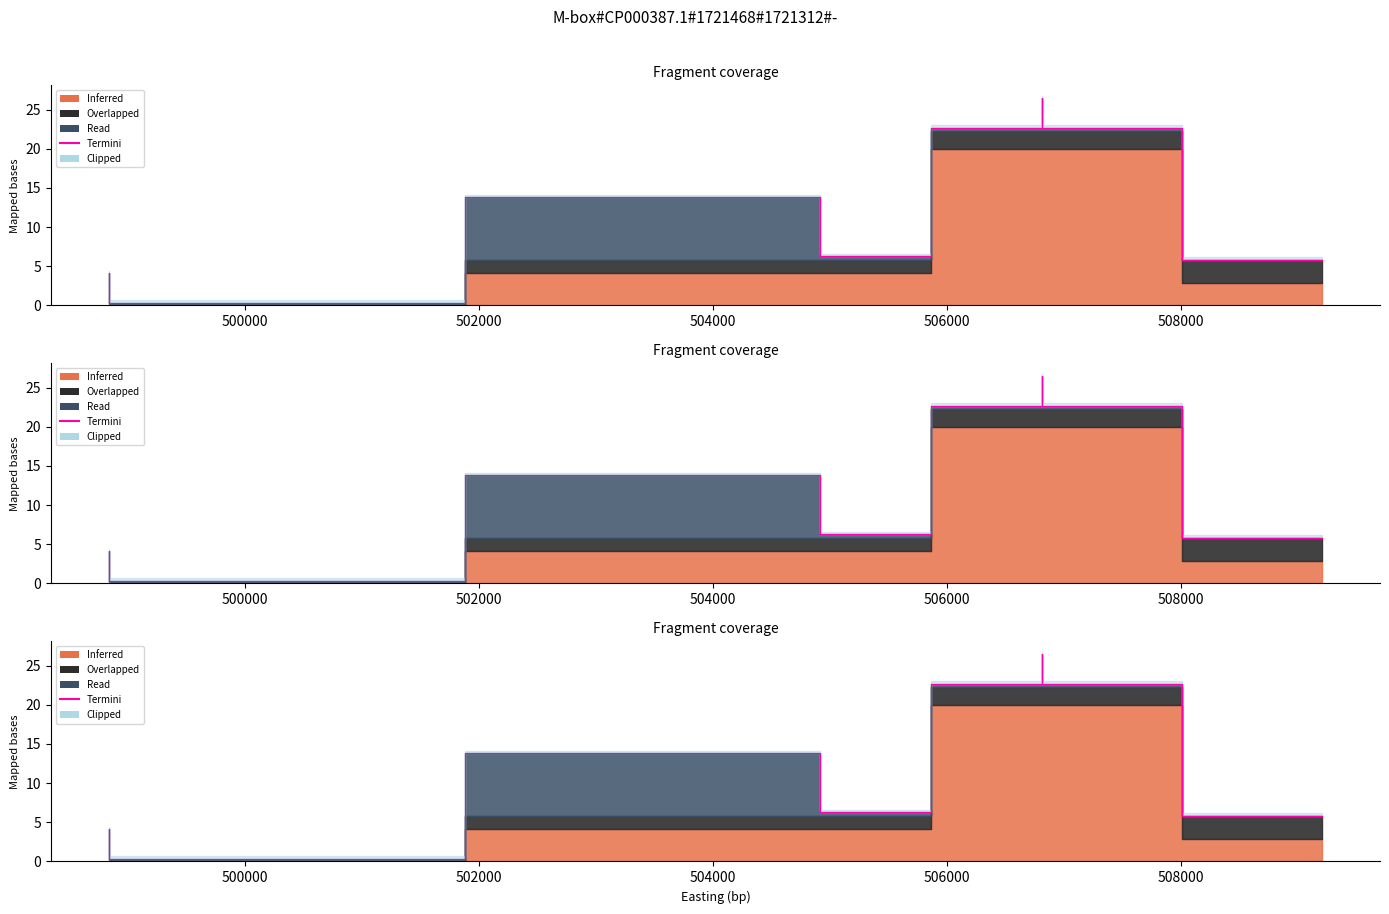

Reading left to right, extract all data points from this chart.

0.4	4.1	0.4	13.8	6.3	6.3	22.7	26.5	22.7	5.8